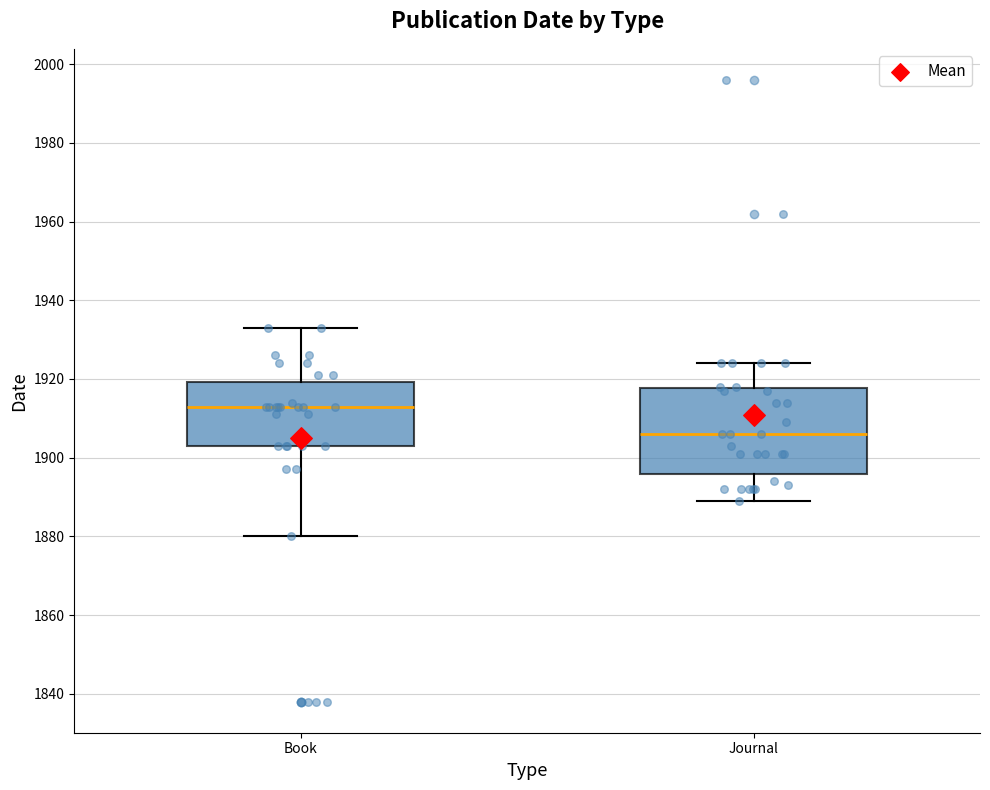

Reading left to right, transcribe this box plot: for each box, give where its median line is, the range the box spans, and where its two whiskers end, as read against the y-axis. The values are not printed on the chart, so give them approximately, as read against the axis.

Book: median 1914, box 1904 to 1920, whiskers 1880 to 1934
Journal: median 1906, box 1896 to 1918, whiskers 1890 to 1924